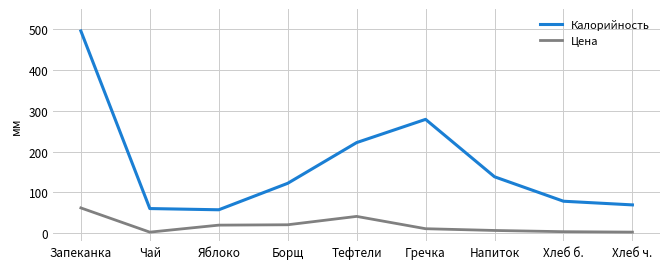

What is the difference between the Цена values at Запеканка and Гречка?

51.1